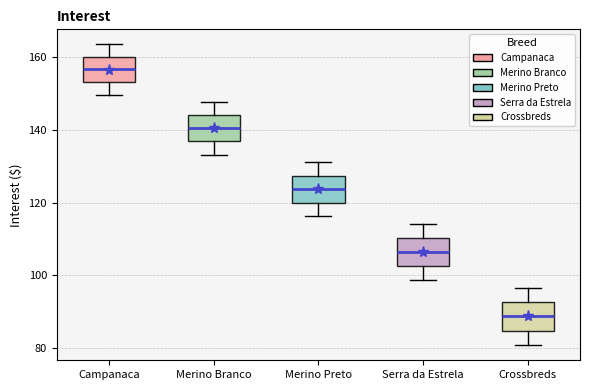

Where does the median line of the box for Serra da Estrela sit on the y-axis? The values are not printed on the chart, so give them approximately, as read against the axis.

106